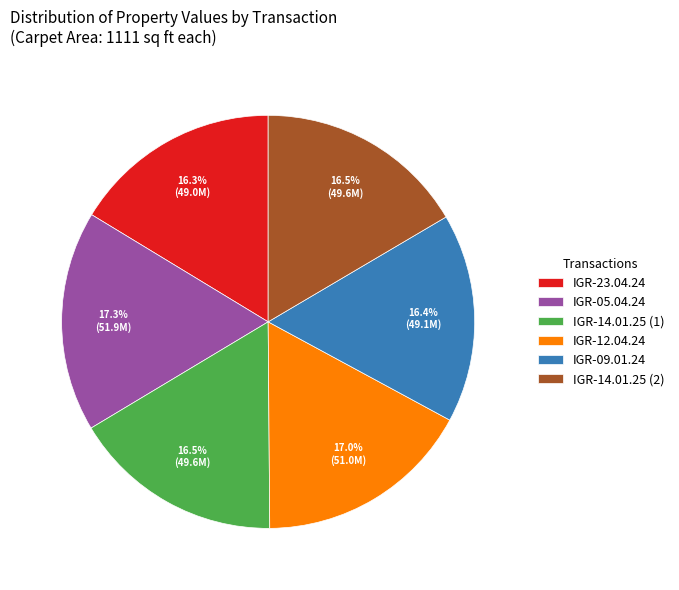

True or false: IGR-05.04.24 accounts for 17% of the total.

True